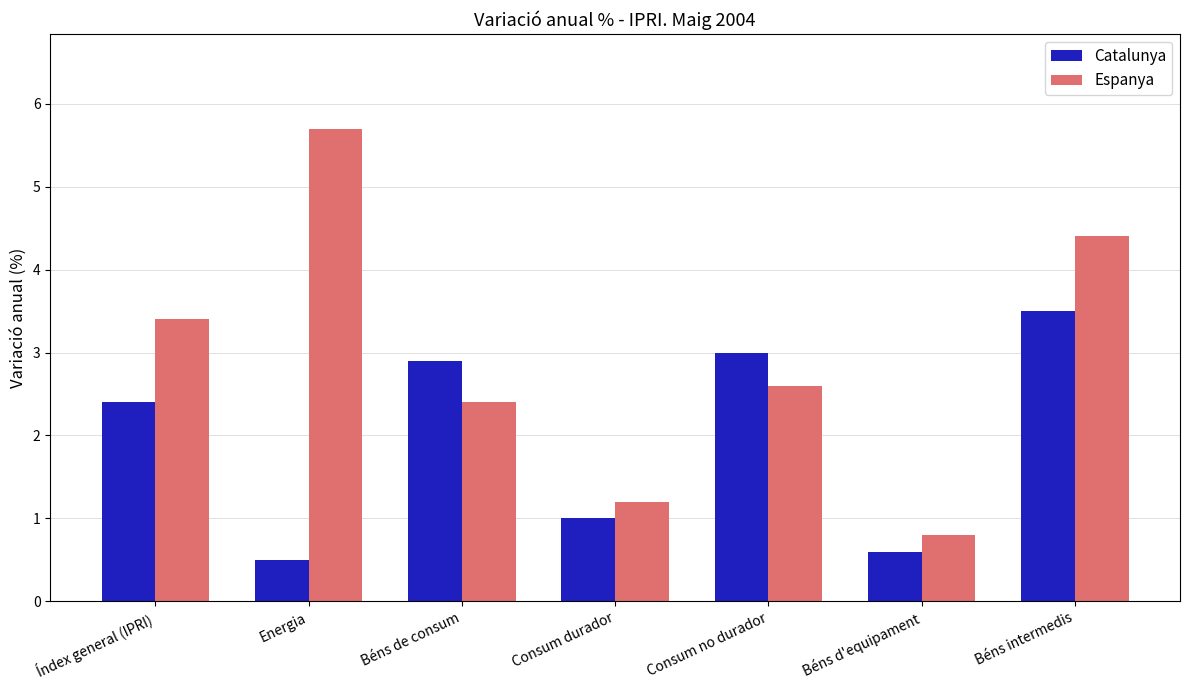

True or false: Catalunya has a value of 0.6 at Béns d'equipament.

True